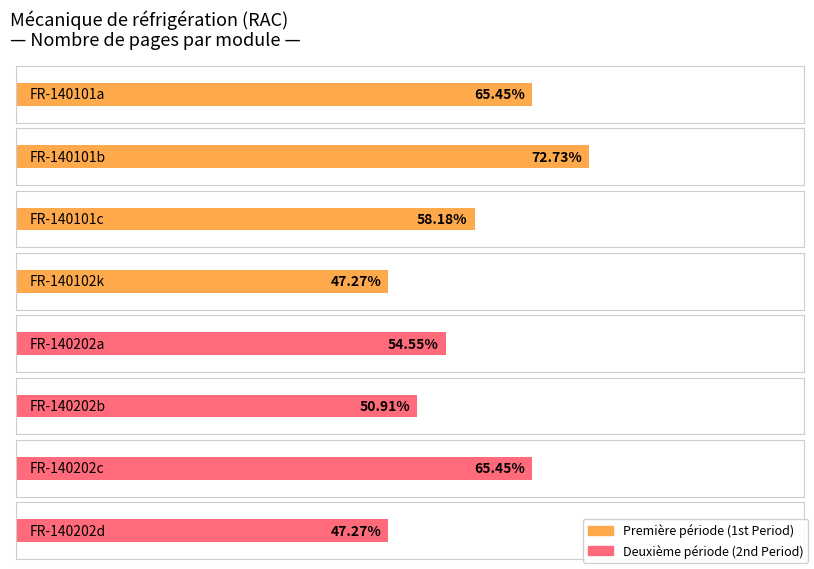

Which series has the largest total across all categories?

Première période (1st Period)